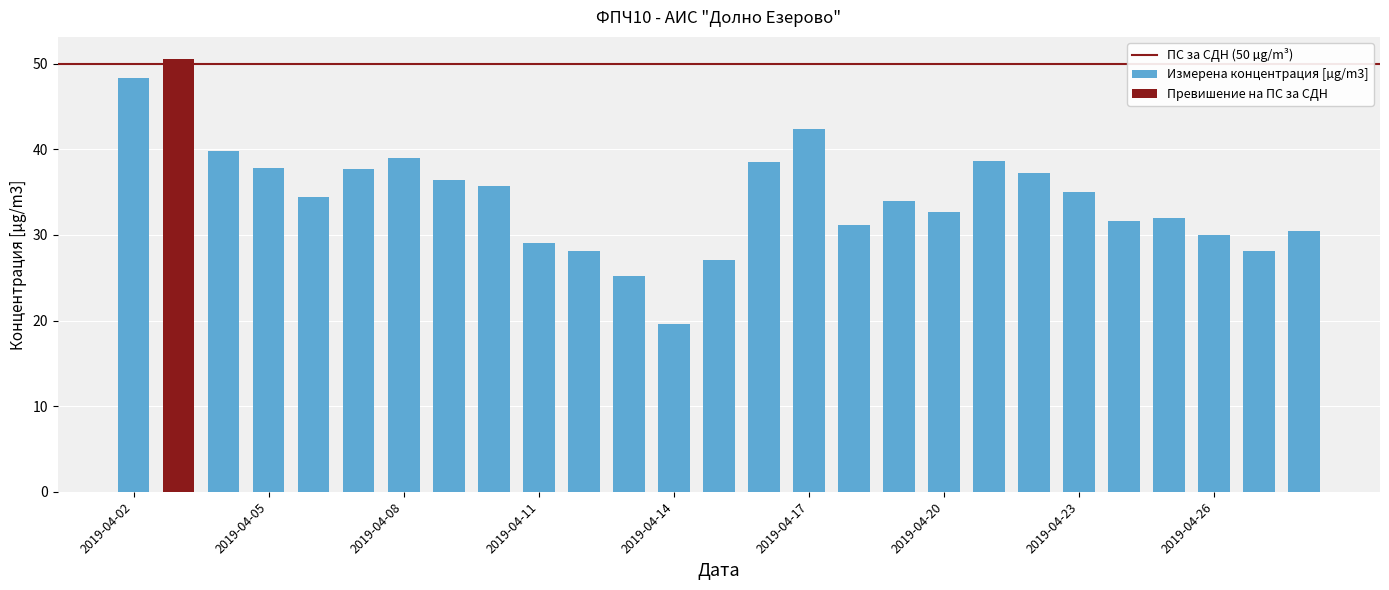

Are the bars grouped side by side (vs. stacked)?

No